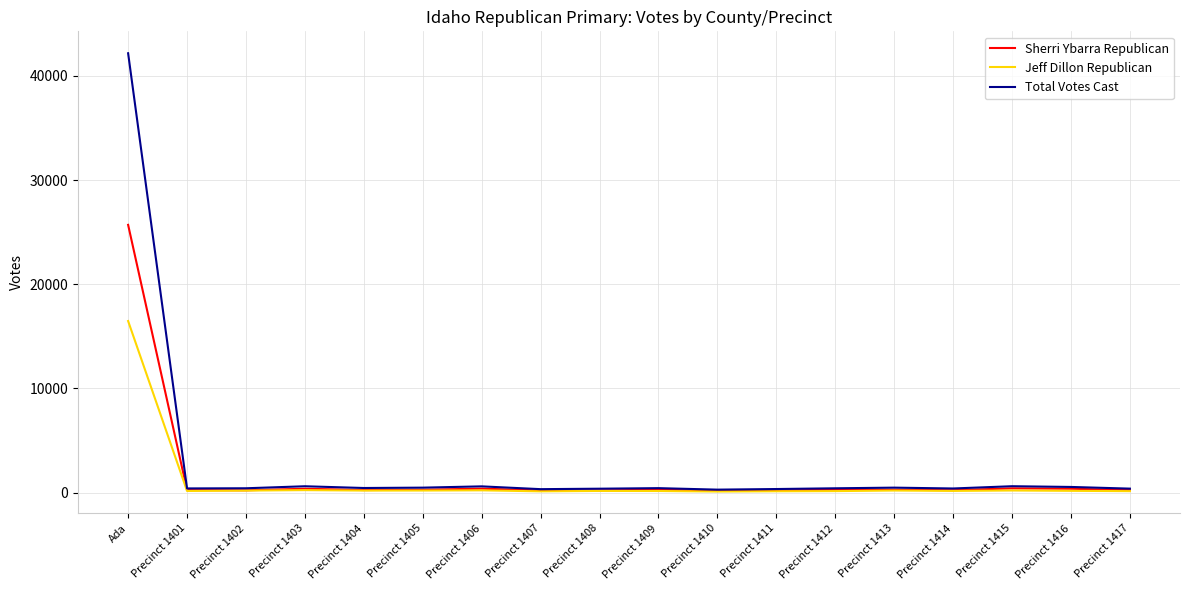

List the series in order of their peak value, lowest first.

Jeff Dillon Republican, Sherri Ybarra Republican, Total Votes Cast